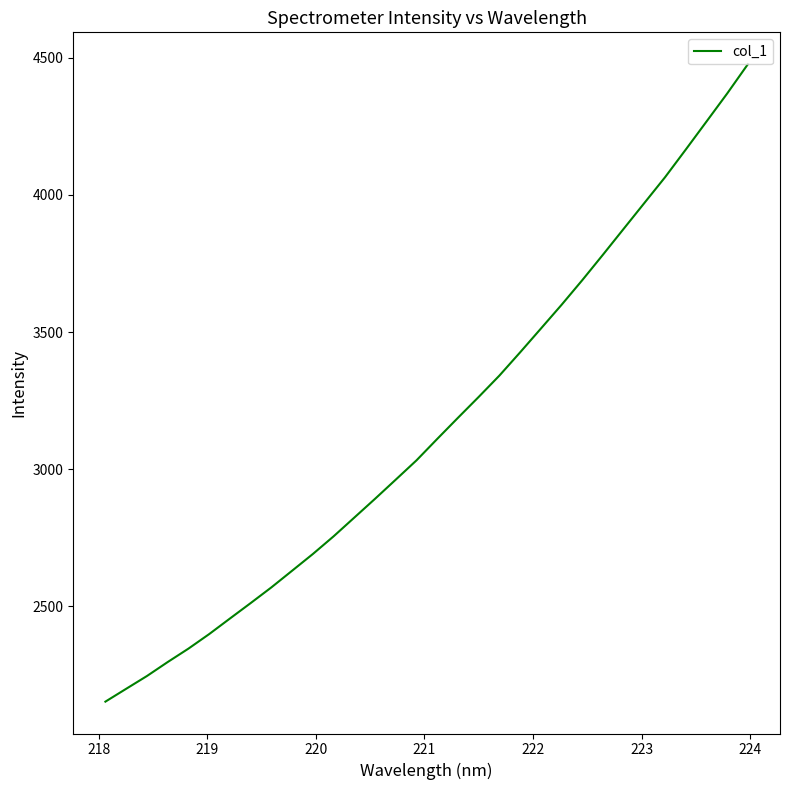

What is the smallest value displayed?

2153.0